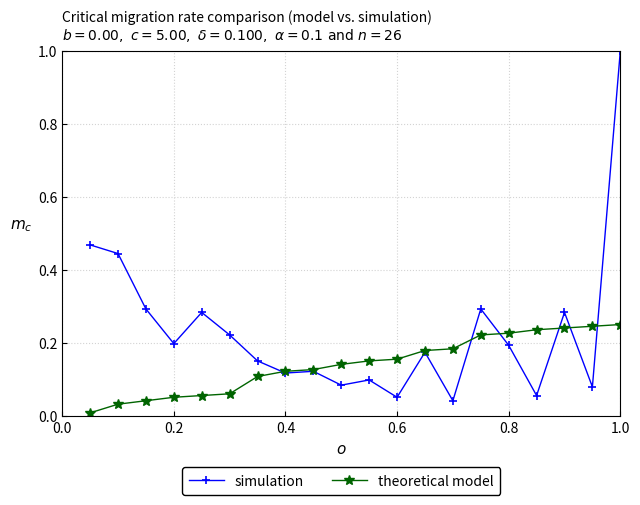

What is the greatest value displayed?

1.0